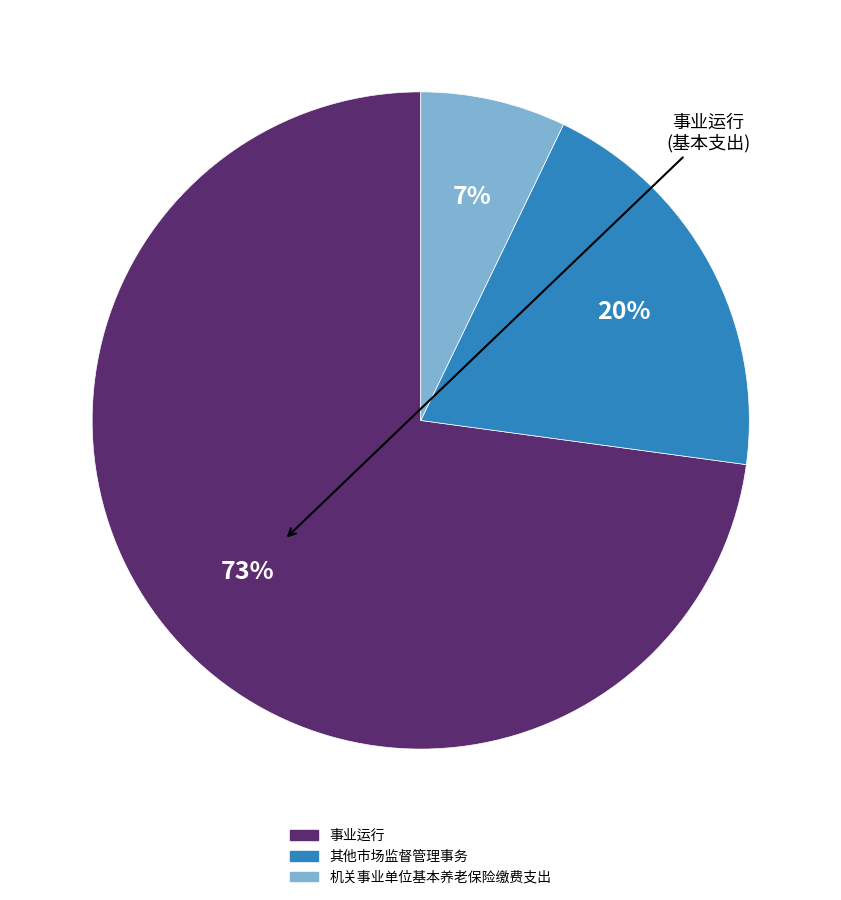

To the nearest percent, what is the average slice percentage?

33%